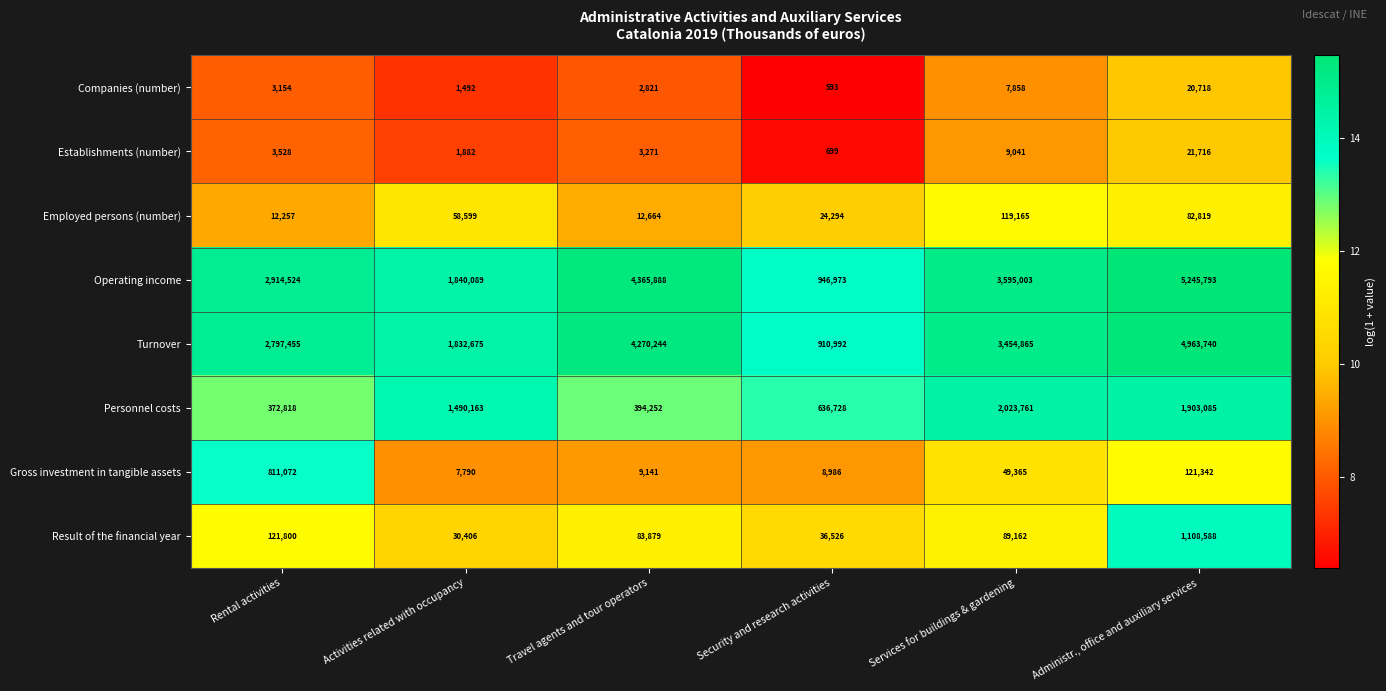

Which series has the widest spread of values?

Operating income